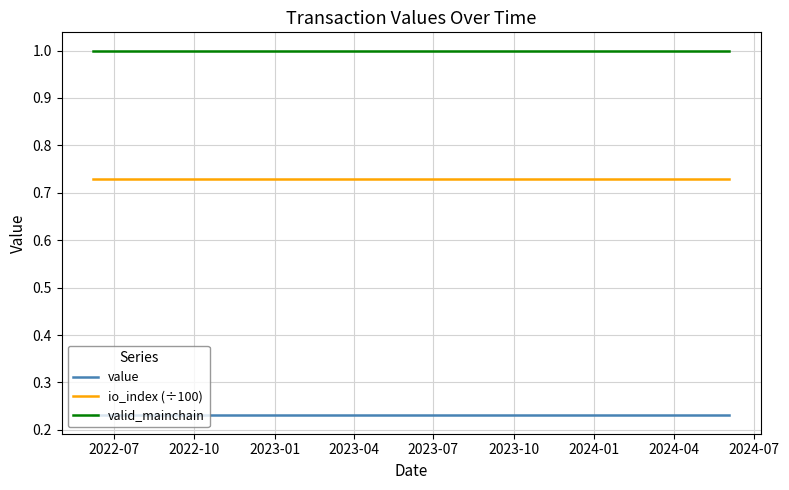

What are all the series names shown in the legend?

value, io_index (÷100), valid_mainchain